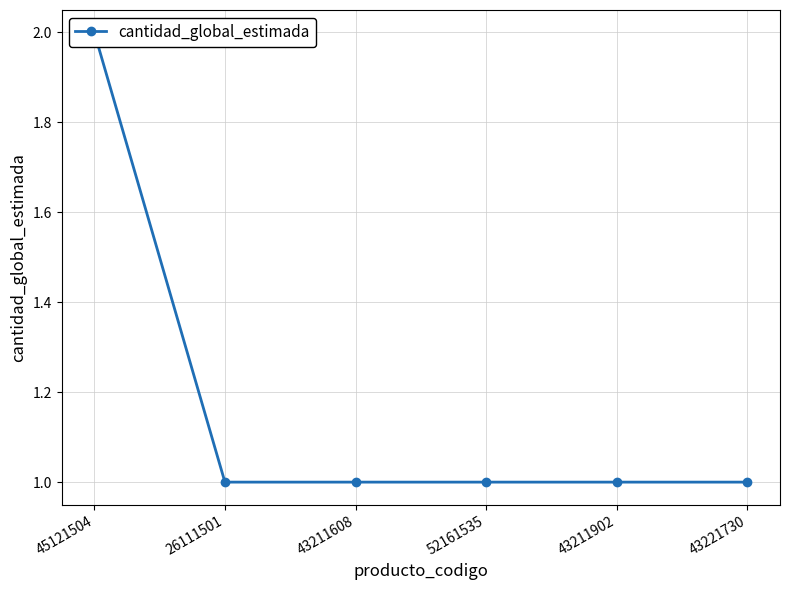

Which category has the highest value across all series?

45121504